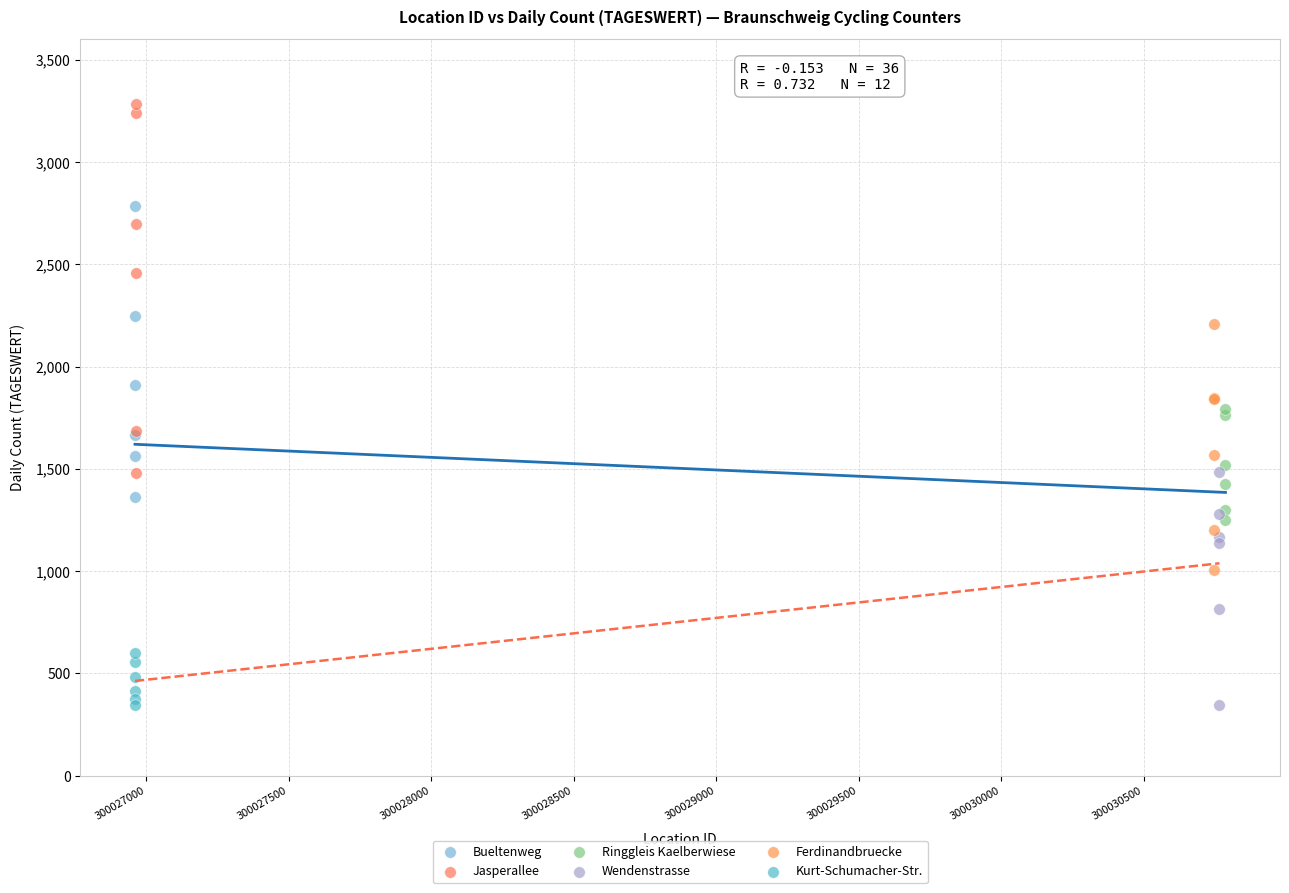

Which series reaches the maximum Y coordinate?

Jasperallee